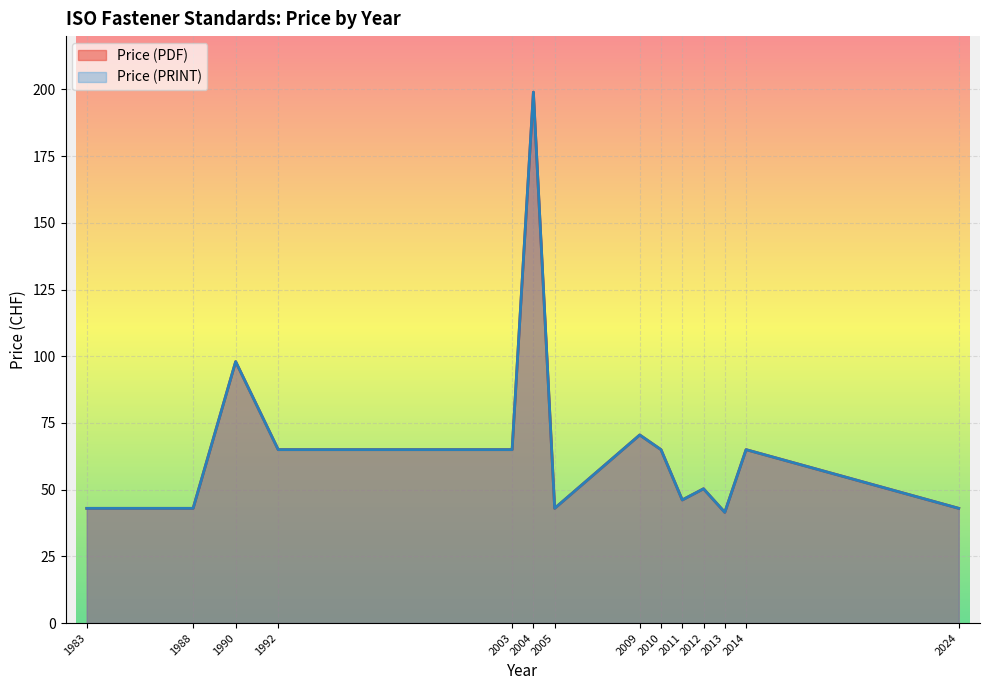

Does the chart display data point markers on the line(s)?

No